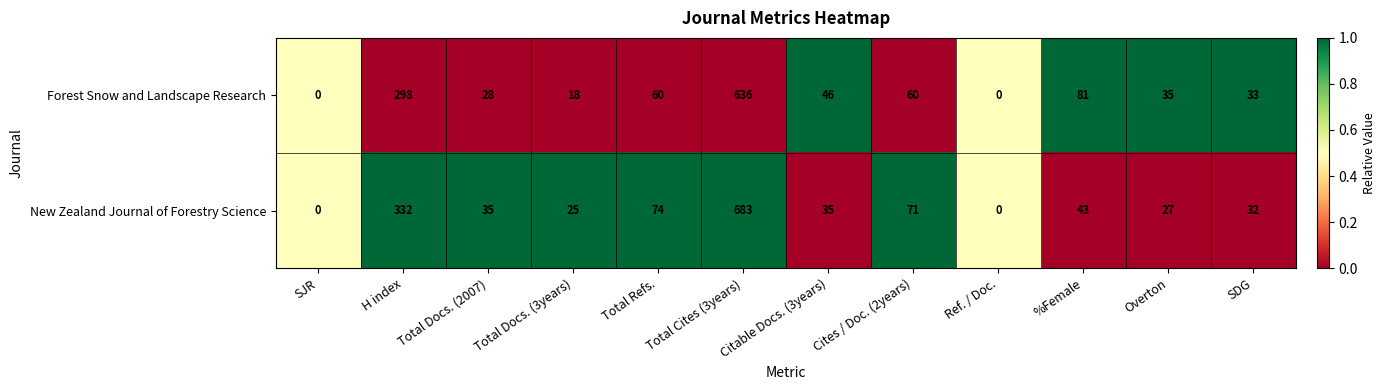

Which label corresponds to the largest value in the chart?

Total Cites (3years)